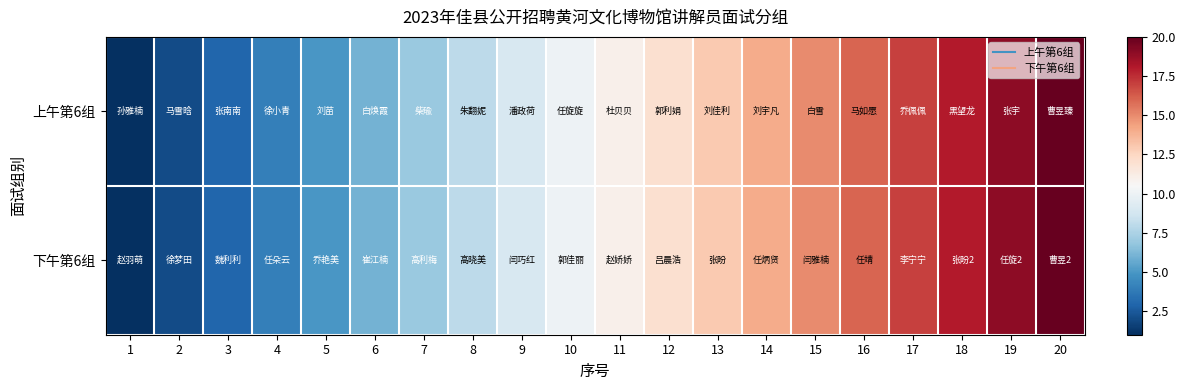

Between 6 and 11, which series saw the biggest shift?

上午第6组